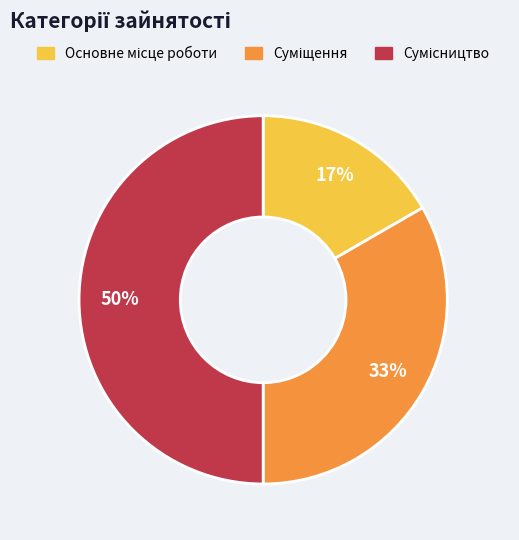

How many segments does this pie chart have?

3